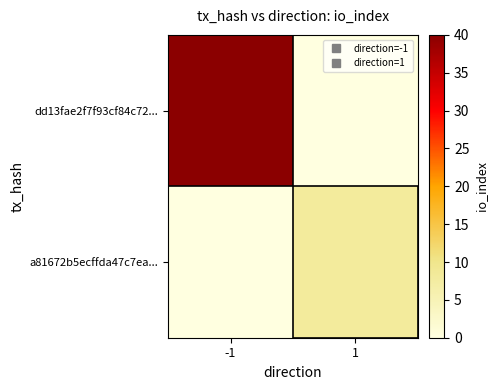

Between -1 and 1, which series saw the biggest shift?

dd13fae2f7f93cf84c72...